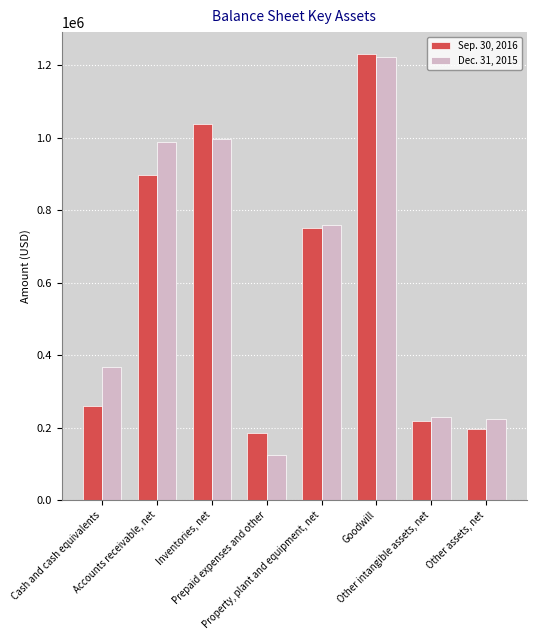

List the series in order of their peak value, lowest first.

Dec. 31, 2015, Sep. 30, 2016